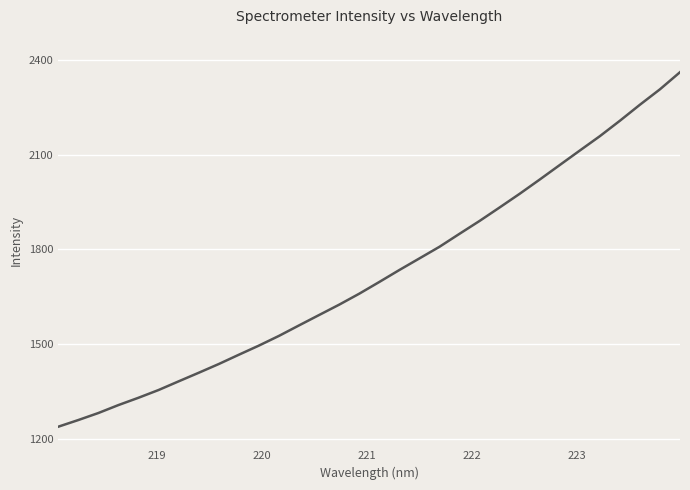

What is the minimum value shown in the chart?

1239.0